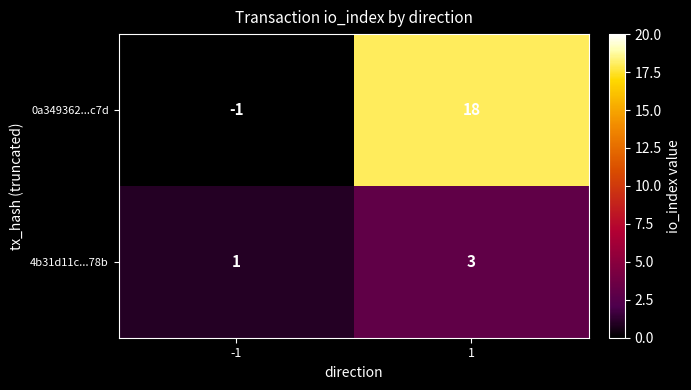

Reading left to right, list all the values displayed in this chart.

0a349362...c7d: -1=-1	1=18
4b31d11c...78b: -1=1	1=3